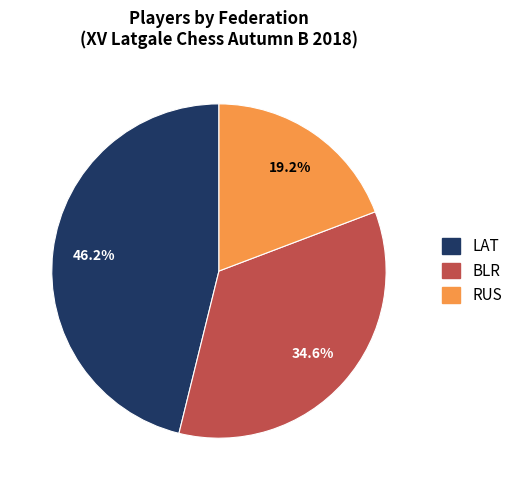

To the nearest percent, what is the combined percentage of RUS and BLR?

54%